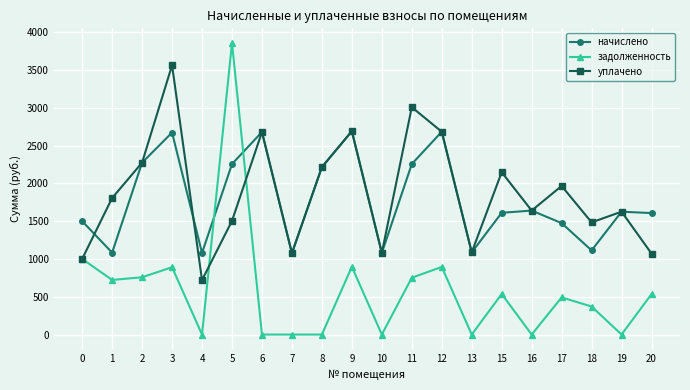

At which label does уплачено first exceed 1806?

1